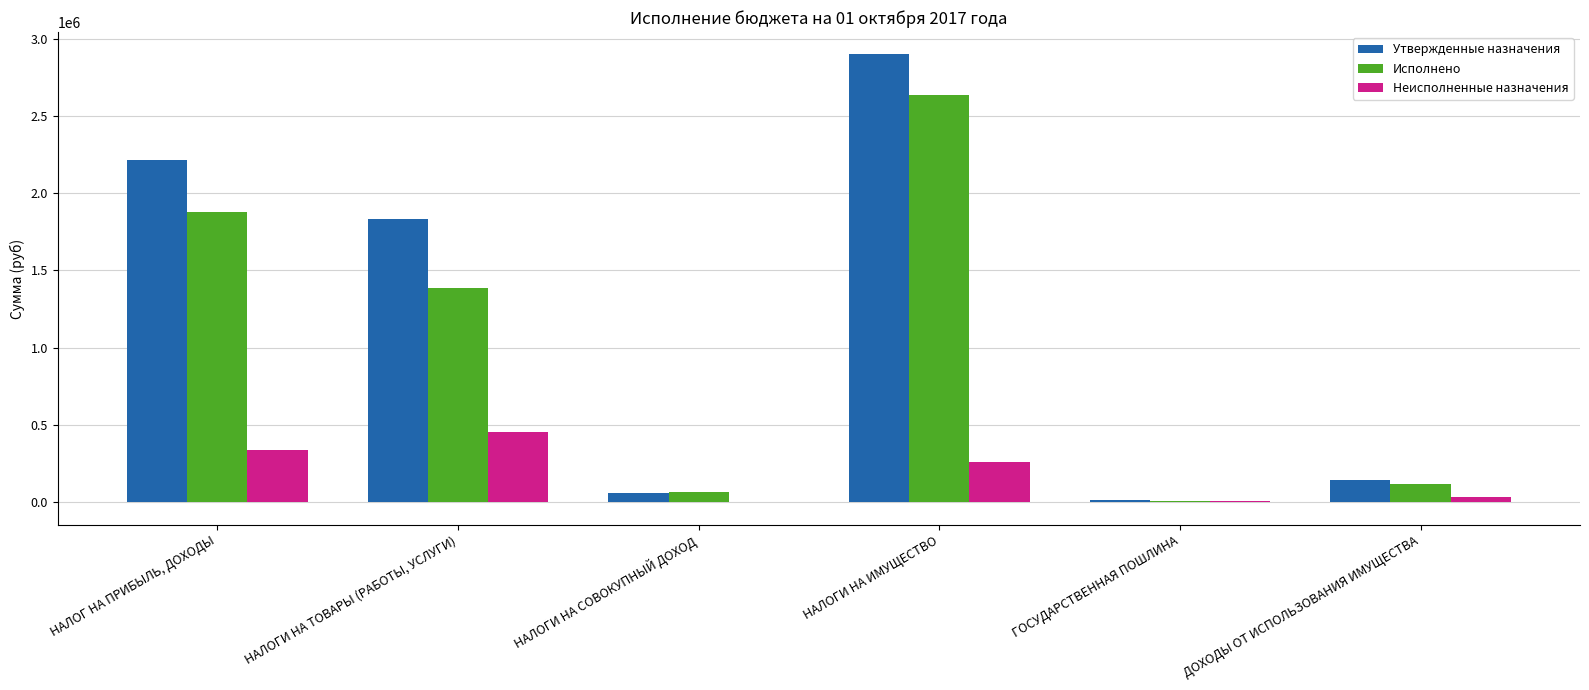

What is the highest value of the Исполнено series?

2640211.3